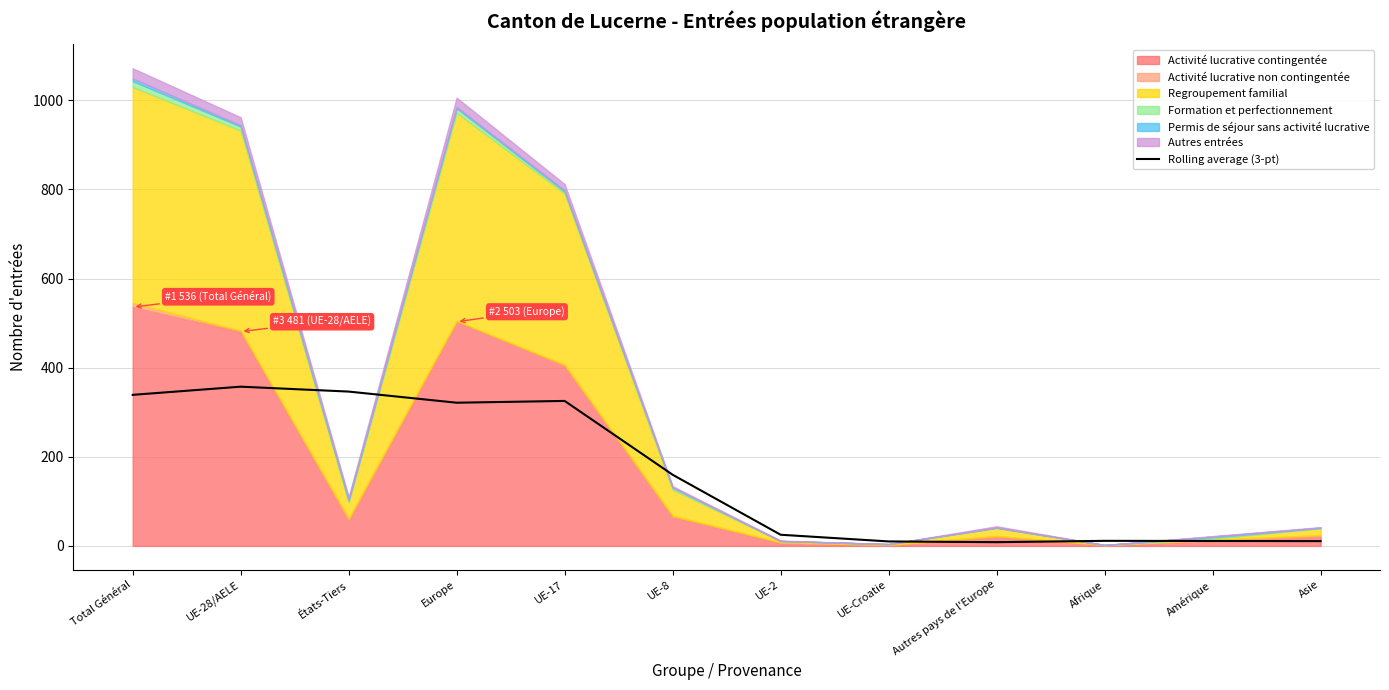

True or false: the data has more than 2 interior local peaks.

True